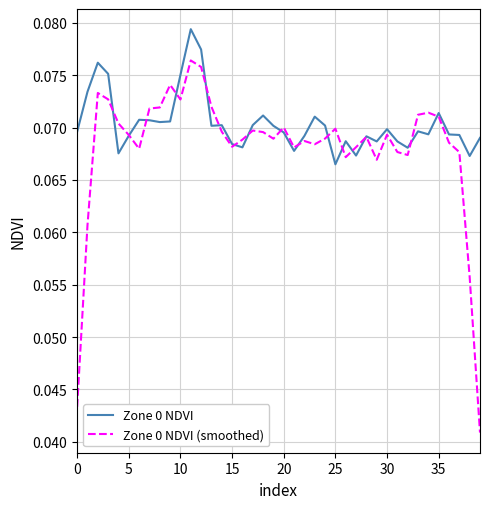

True or false: Zone 0 NDVI and Zone 0 NDVI (smoothed) intersect in this chart.

True